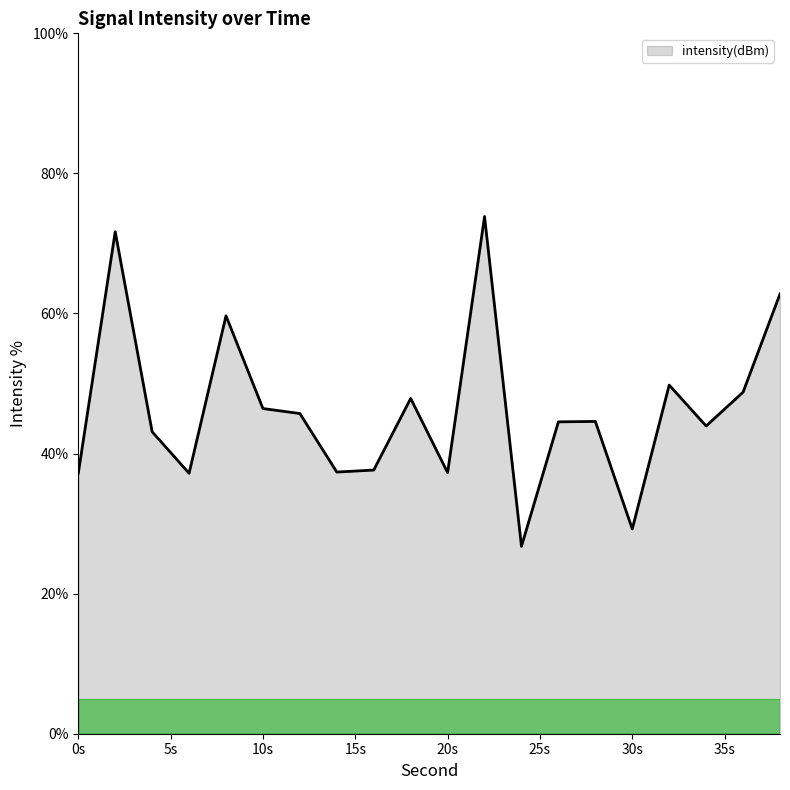

Does the chart display data point markers on the line(s)?

No